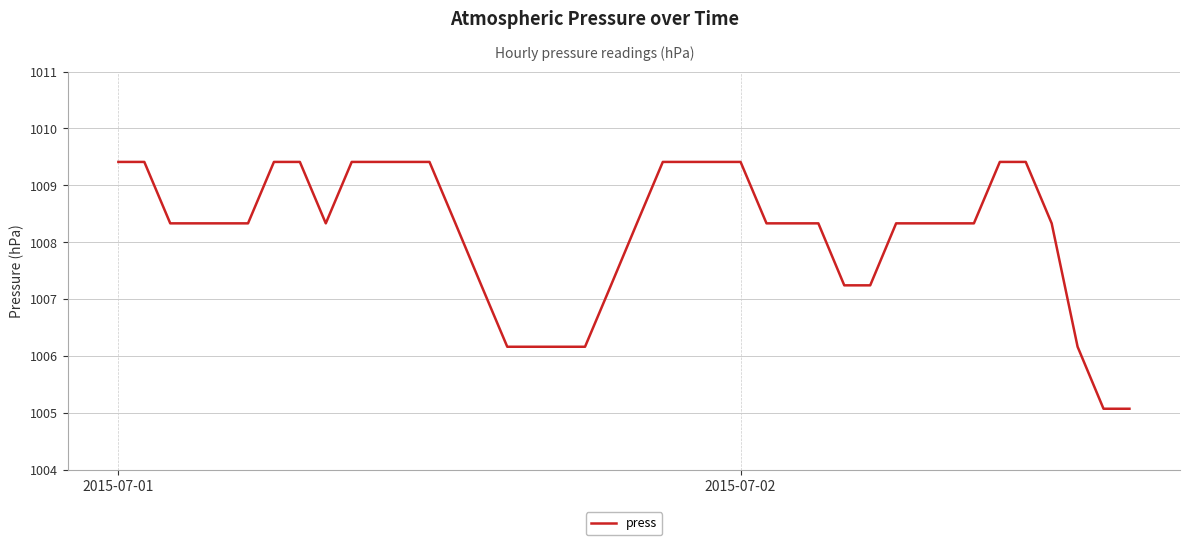

What is the greatest value displayed?

1009.4